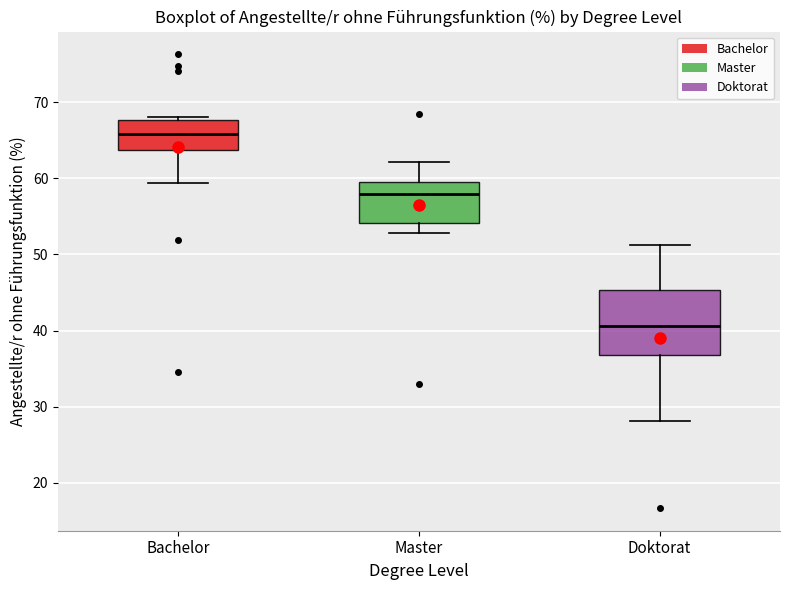

Where is the lower edge of the box for Master on the y-axis? The values are not printed on the chart, so give them approximately, as read against the axis.

54